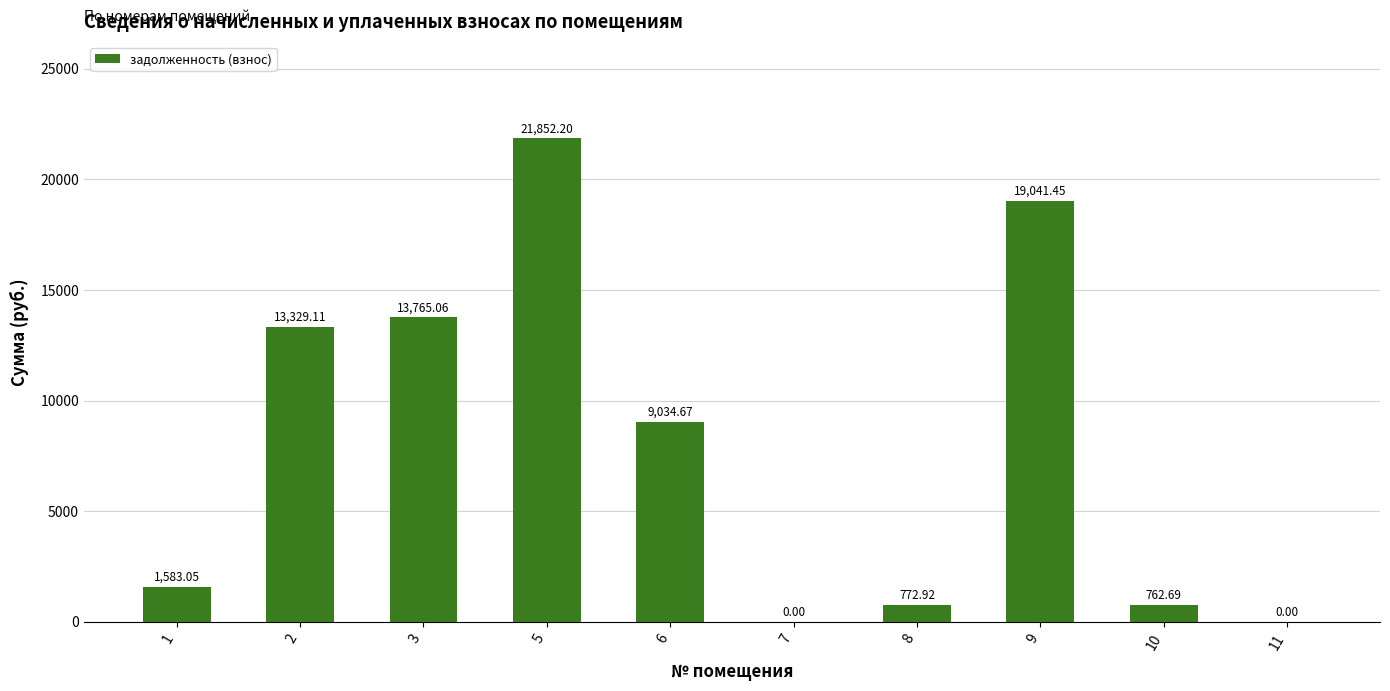

What is the change in value from 3 to 7?

-13765.1